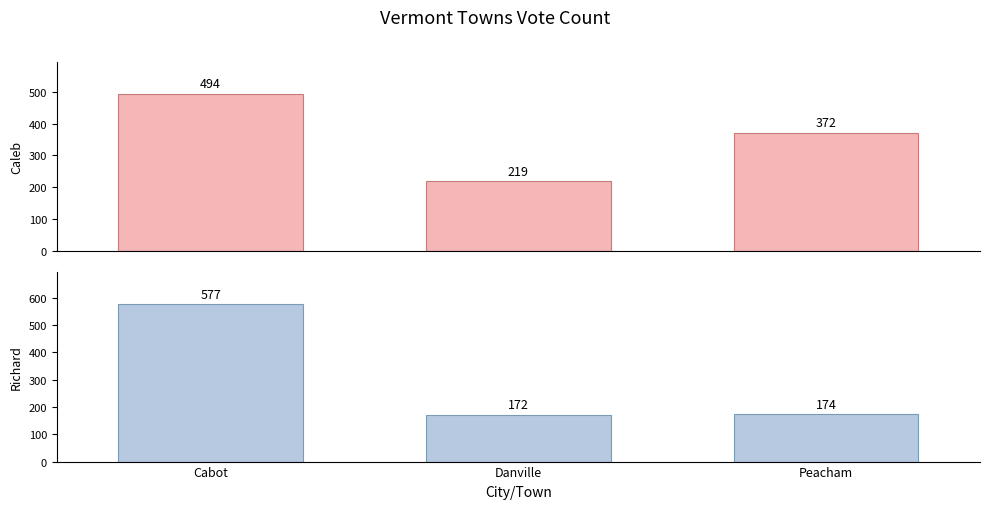

Rank the series by their average value, from lowest to highest.

Richard H. Smith (Republican), Caleb Pitkin (Democratic)